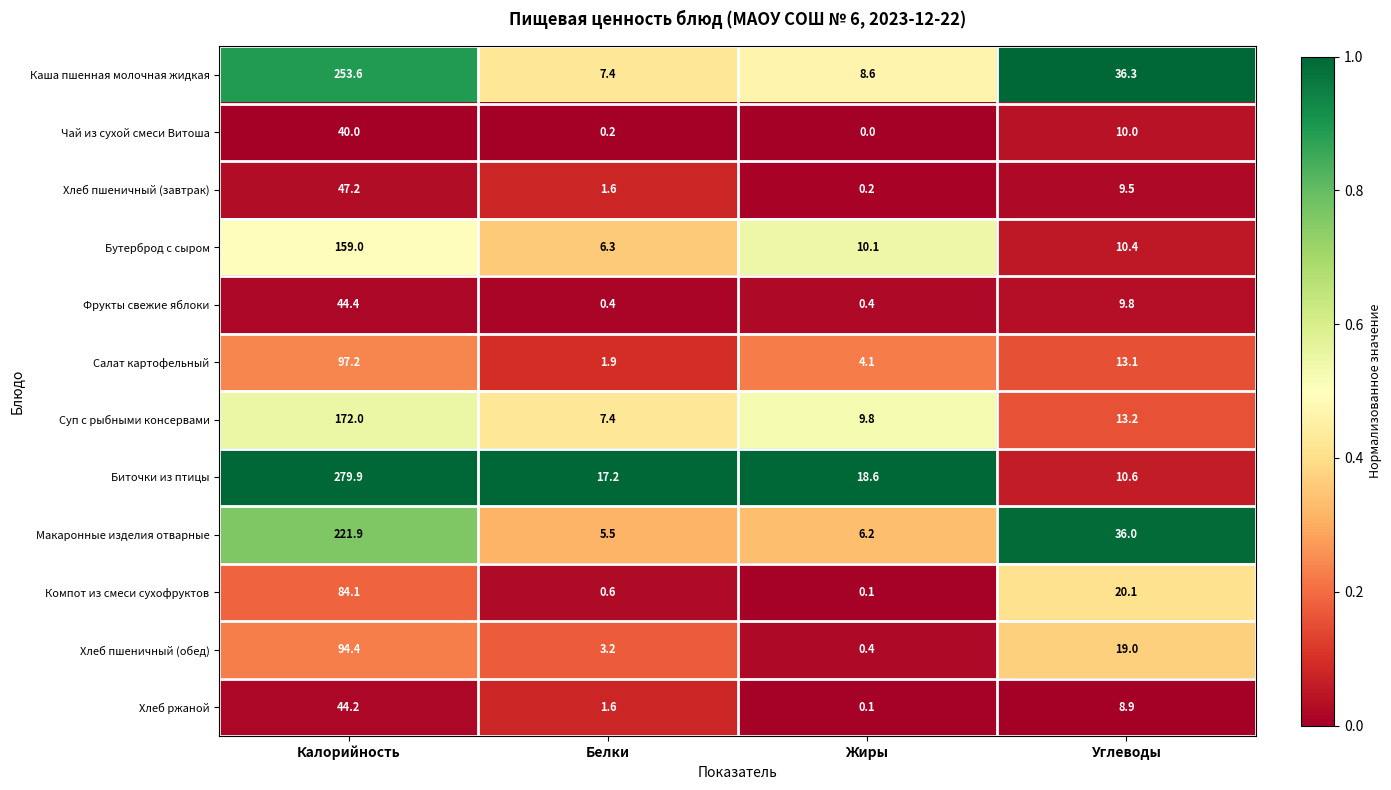

Rank the categories by Каша пшенная молочная жидкая value from lowest to highest.

Белки, Жиры, Углеводы, Калорийность